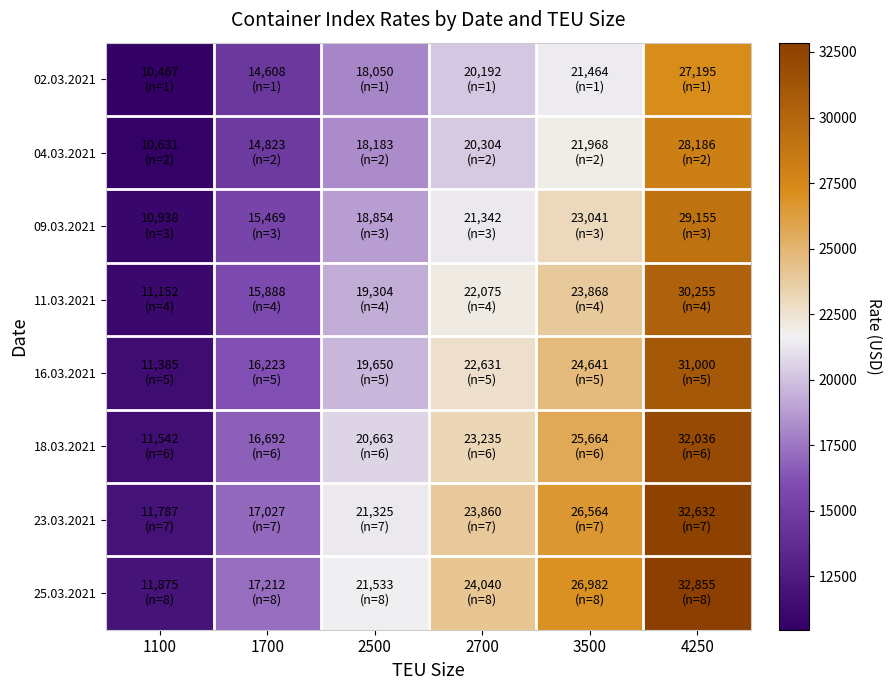

Reading left to right, list all the values displayed in this chart.

02.03.2021: 1100=10467	1700=14608	2500=18050	2700=20192	3500=21464	4250=27195
04.03.2021: 1100=10631	1700=14823	2500=18183	2700=20304	3500=21968	4250=28186
09.03.2021: 1100=10938	1700=15469	2500=18854	2700=21342	3500=23041	4250=29155
11.03.2021: 1100=11152	1700=15888	2500=19304	2700=22075	3500=23868	4250=30255
16.03.2021: 1100=11385	1700=16223	2500=19650	2700=22631	3500=24641	4250=31000
18.03.2021: 1100=11542	1700=16692	2500=20663	2700=23235	3500=25664	4250=32036
23.03.2021: 1100=11787	1700=17027	2500=21325	2700=23860	3500=26564	4250=32632
25.03.2021: 1100=11875	1700=17212	2500=21533	2700=24040	3500=26982	4250=32855